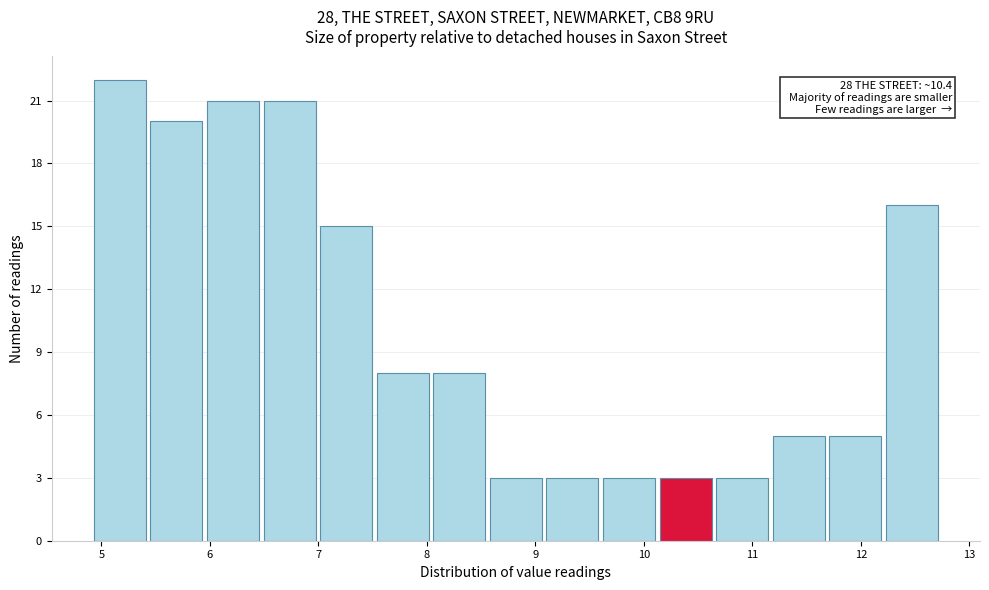

Over which range of the x-axis is the bar tallest?

4.9 to 5.5